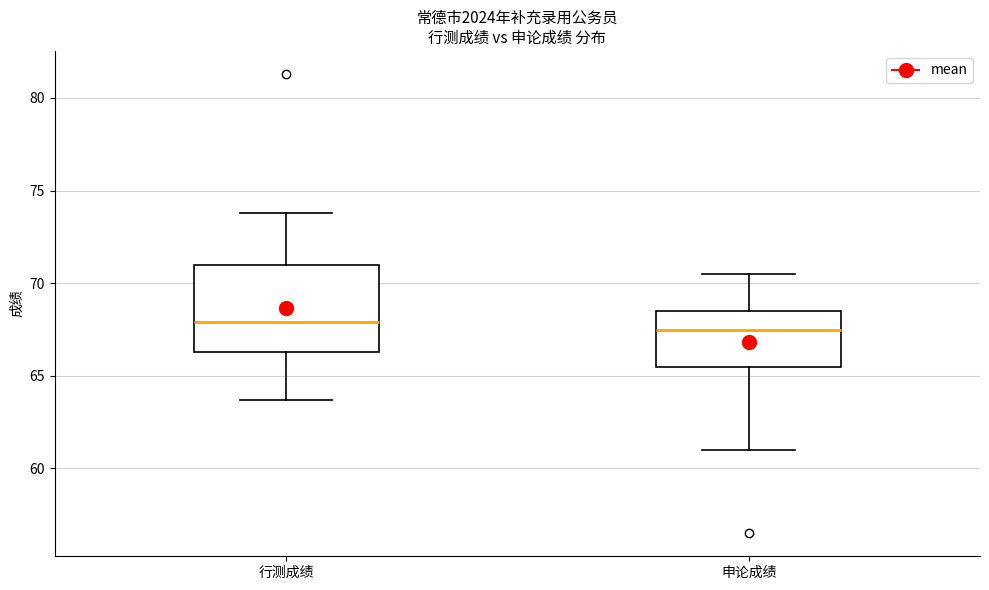

Reading left to right, transcribe this box plot: for each box, give where its median line is, the range the box spans, and where its two whiskers end, as read against the y-axis. The values are not printed on the chart, so give them approximately, as read against the axis.

行测成绩: median 68.0, box 66.5 to 71.0, whiskers 63.5 to 74.0
申论成绩: median 67.5, box 65.5 to 68.5, whiskers 61.0 to 70.5